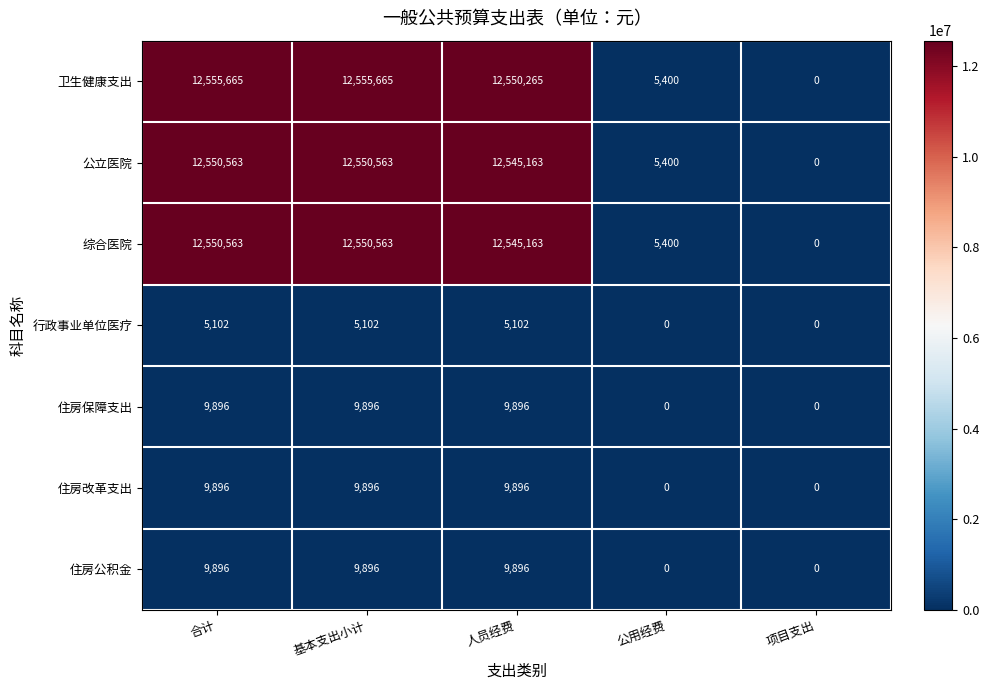

How many values in the 行政事业单位医疗 series are below 5102?

2